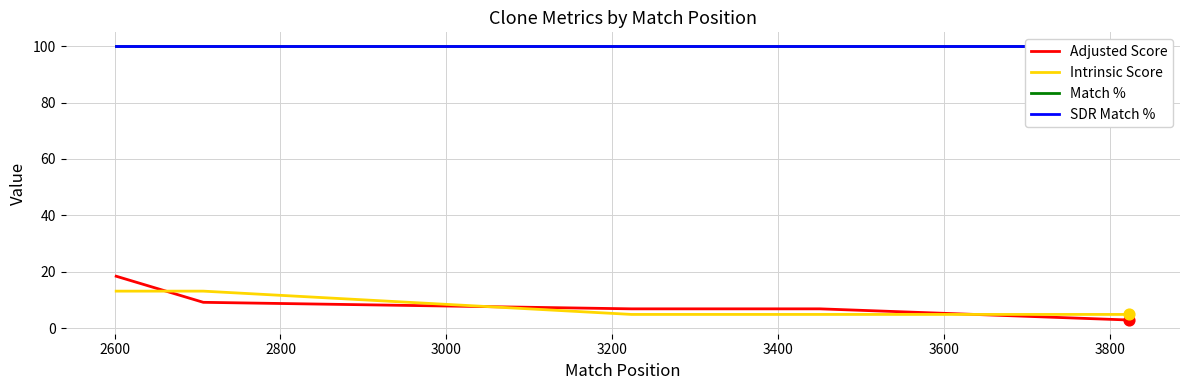

True or false: Intrinsic Score and Adjusted Score cross at least once.

True